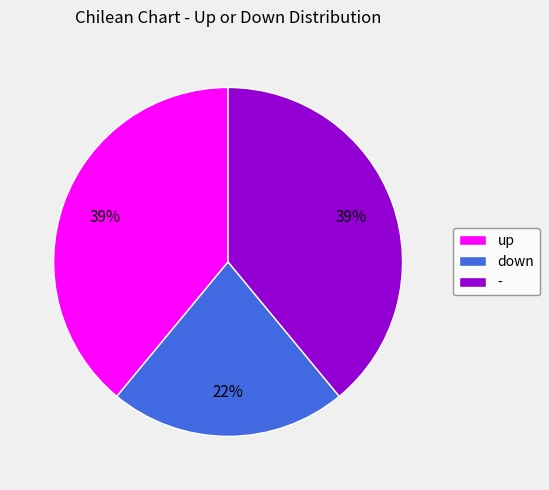

What is the smallest slice in the pie chart?

down